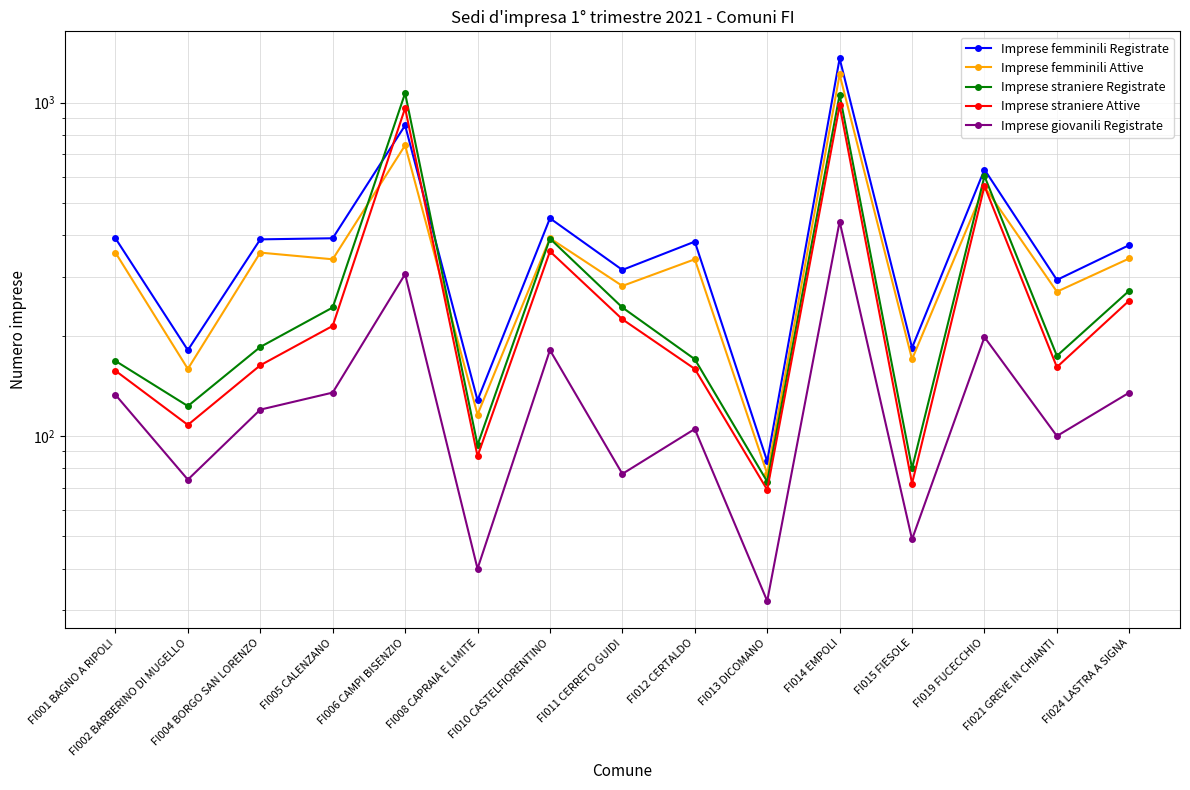

Which series has the widest spread of values?

Imprese femminili Registrate